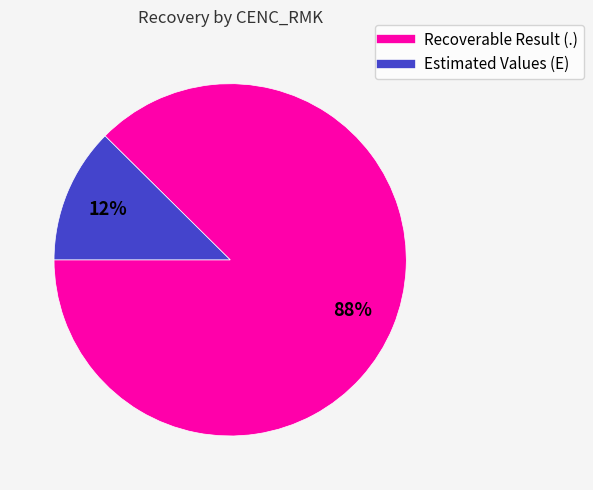

Count the number of slices in the pie.

2